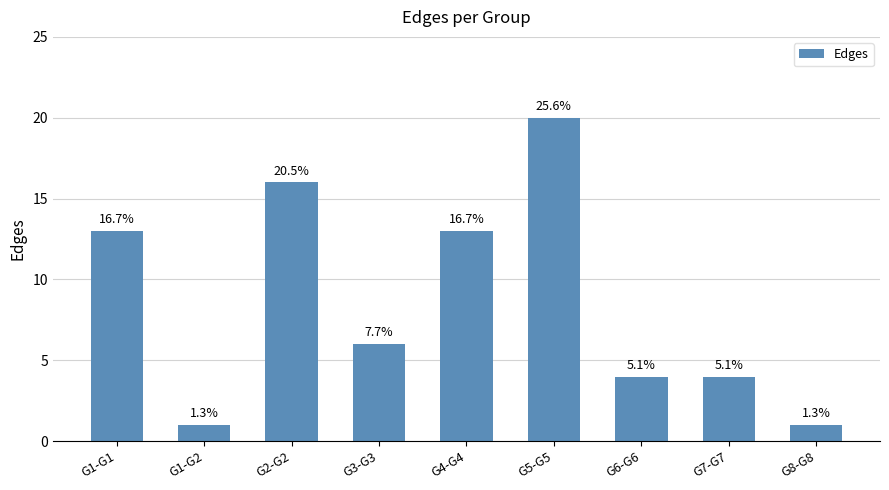

Are the bars horizontal?

No